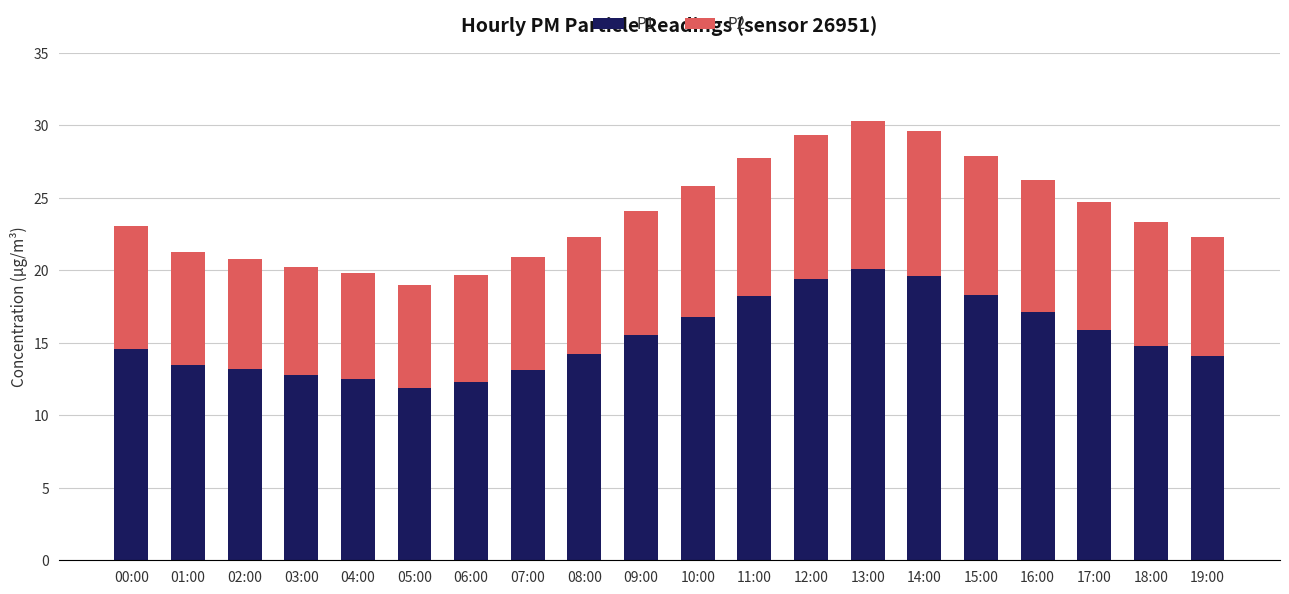

What is the difference between the P1 values at 09:00 and 02:00?

2.3